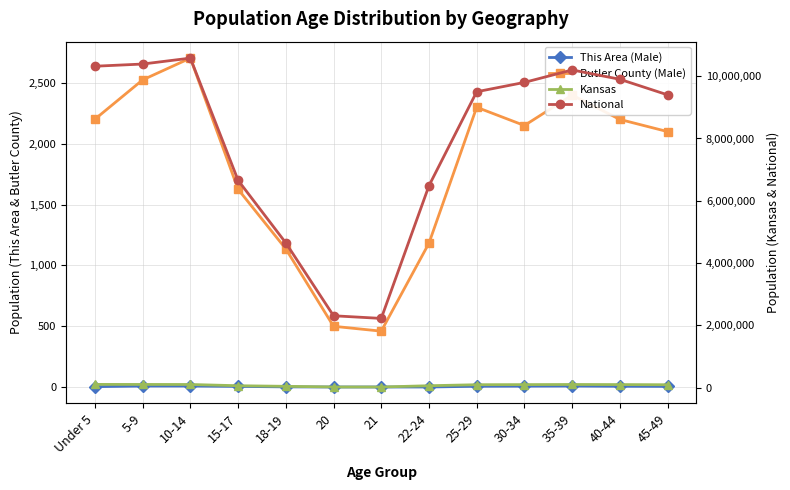

What is the label of the 1st point from the right?

45-49